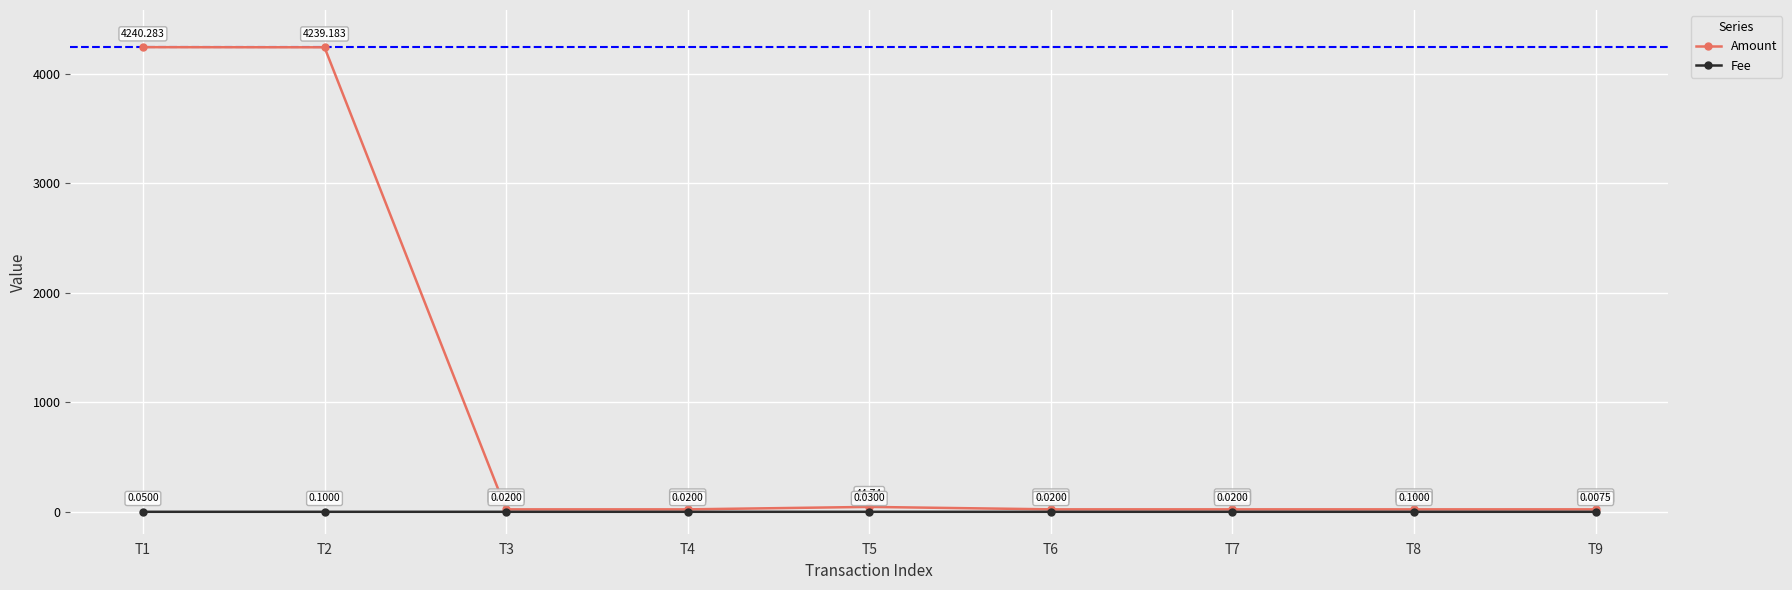

What is the greatest value displayed?

4240.3